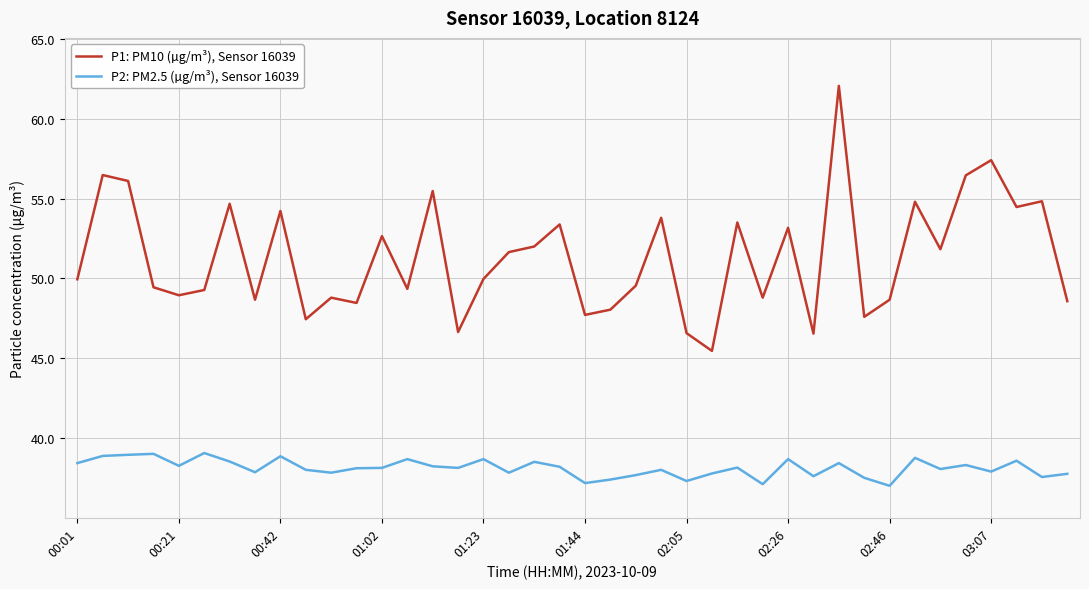

Which series has the widest spread of values?

P1: PM10 (µg/m³), Sensor 16039